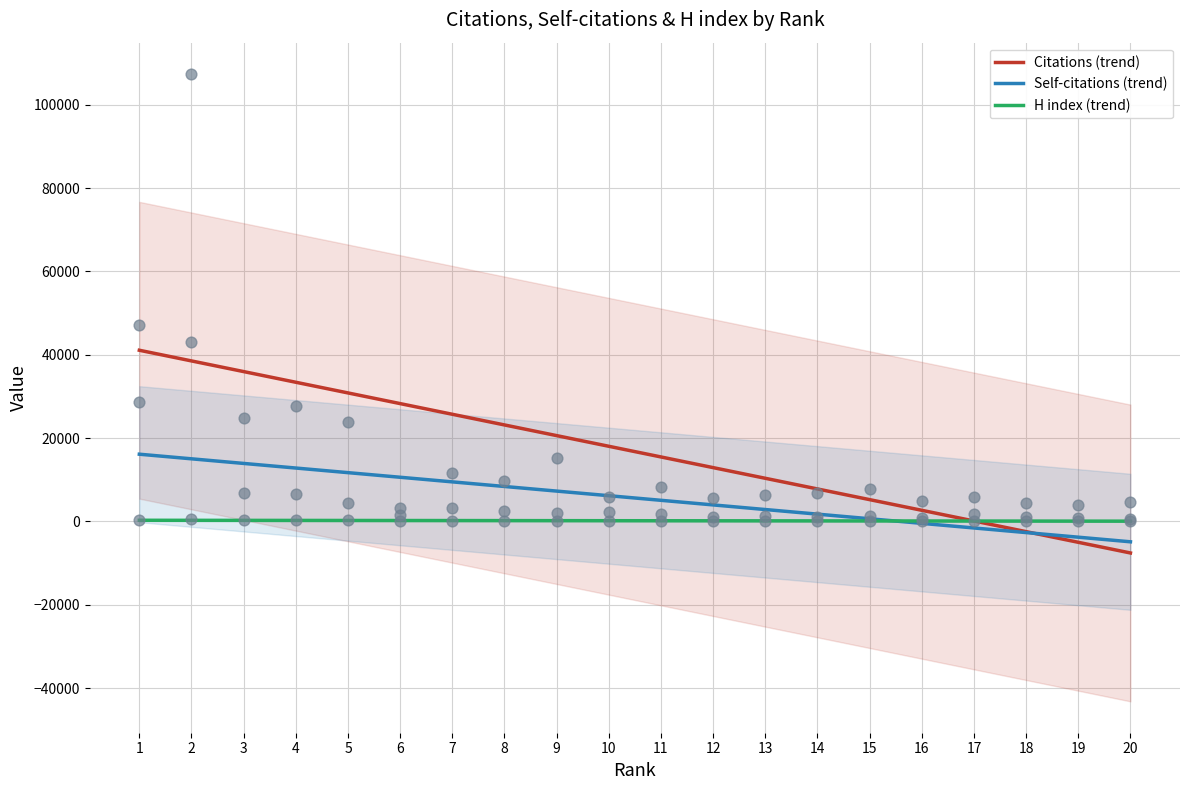

What is the total value across all series at 6?

39094.0